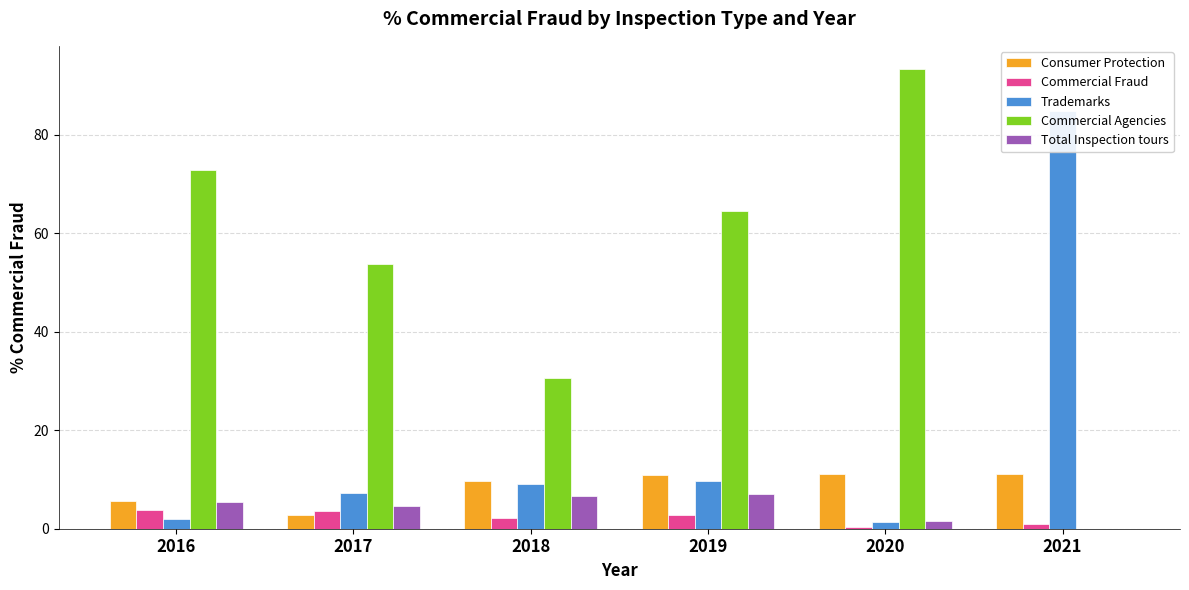

Which series changed the most between 2016 and 2021?

Trademarks